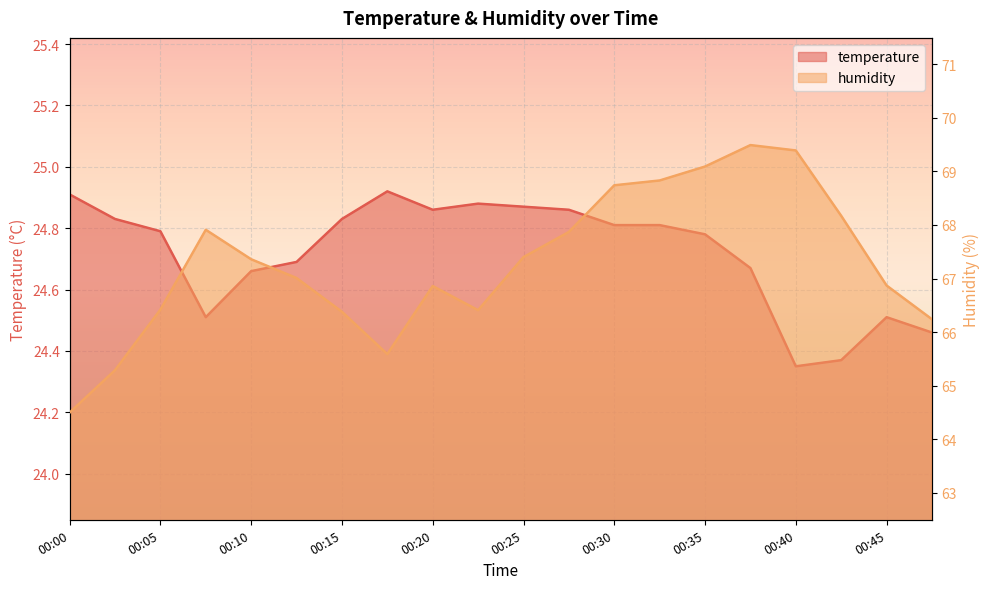

Reading left to right, list all the values displayed in this chart.

temperature: 00:00=24.9	00:03=24.8	00:05=24.8	00:08=24.5	00:10=24.7	00:13=24.7	00:15=24.8	00:18=24.9	00:20=24.9	00:23=24.9	00:25=24.9	00:27=24.9	00:30=24.8	00:32=24.8	00:35=24.8	00:37=24.7	00:40=24.4	00:42=24.4	00:45=24.5	00:47=24.5
humidity: 00:00=64.5	00:03=65.3	00:05=66.4	00:08=67.9	00:10=67.4	00:13=67.0	00:15=66.4	00:18=65.6	00:20=66.9	00:23=66.4	00:25=67.4	00:27=67.9	00:30=68.7	00:32=68.8	00:35=69.1	00:37=69.5	00:40=69.4	00:42=68.2	00:45=66.9	00:47=66.2